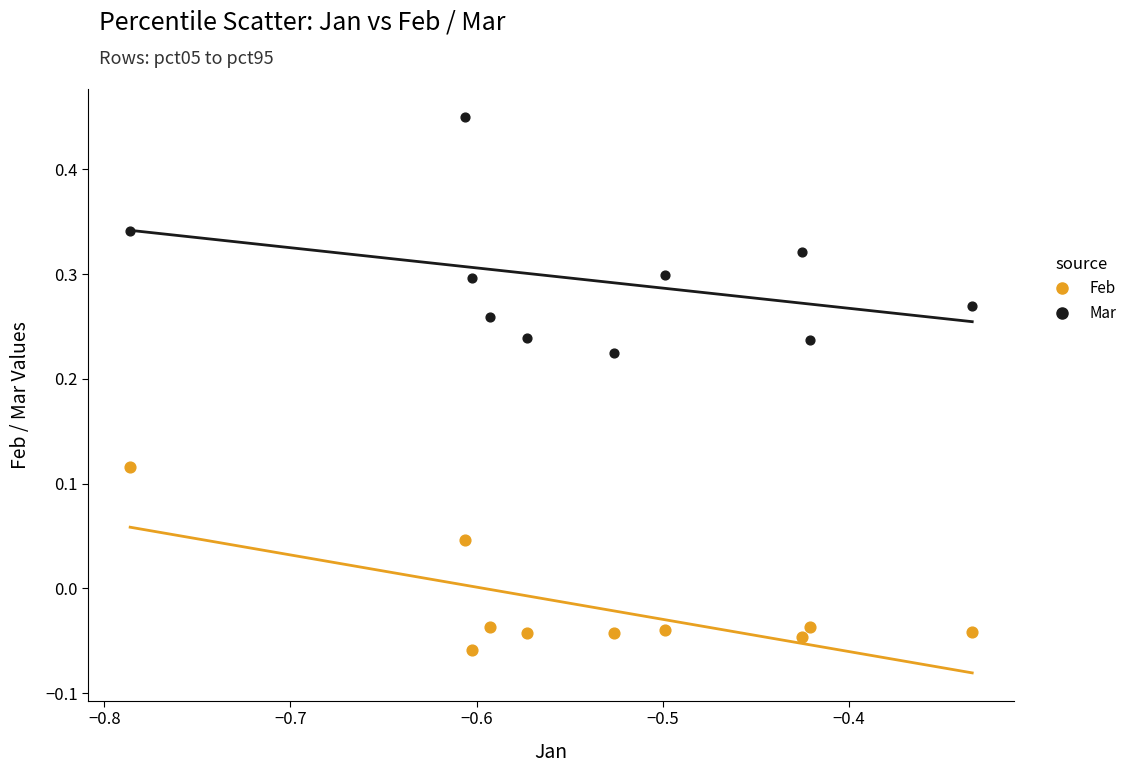

Which series has the widest spread of Y values?

Mar